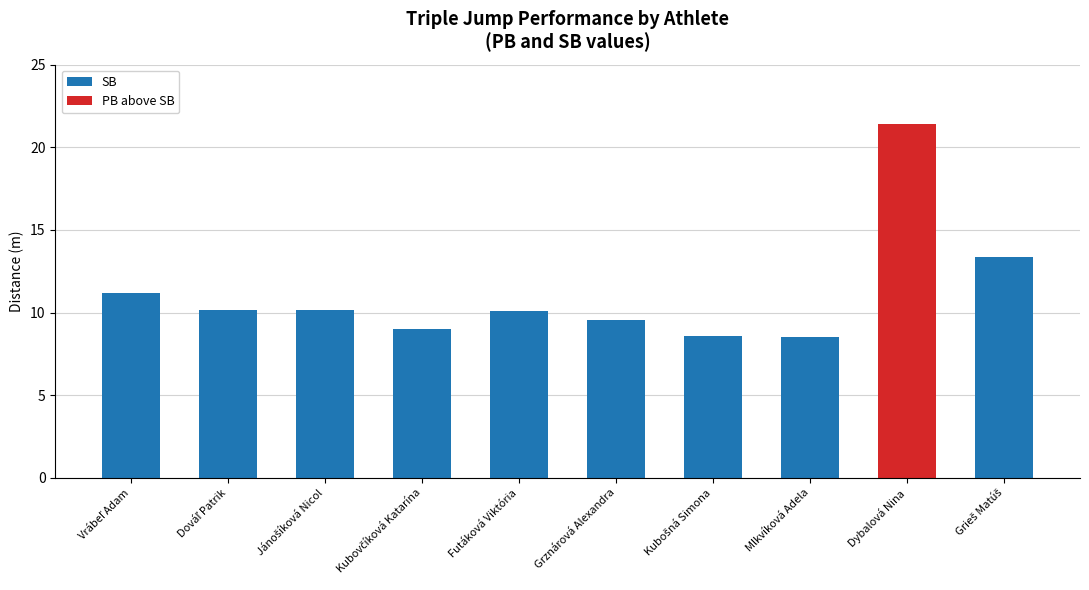

What value does the SB series have at Futáková Viktória?

10.1